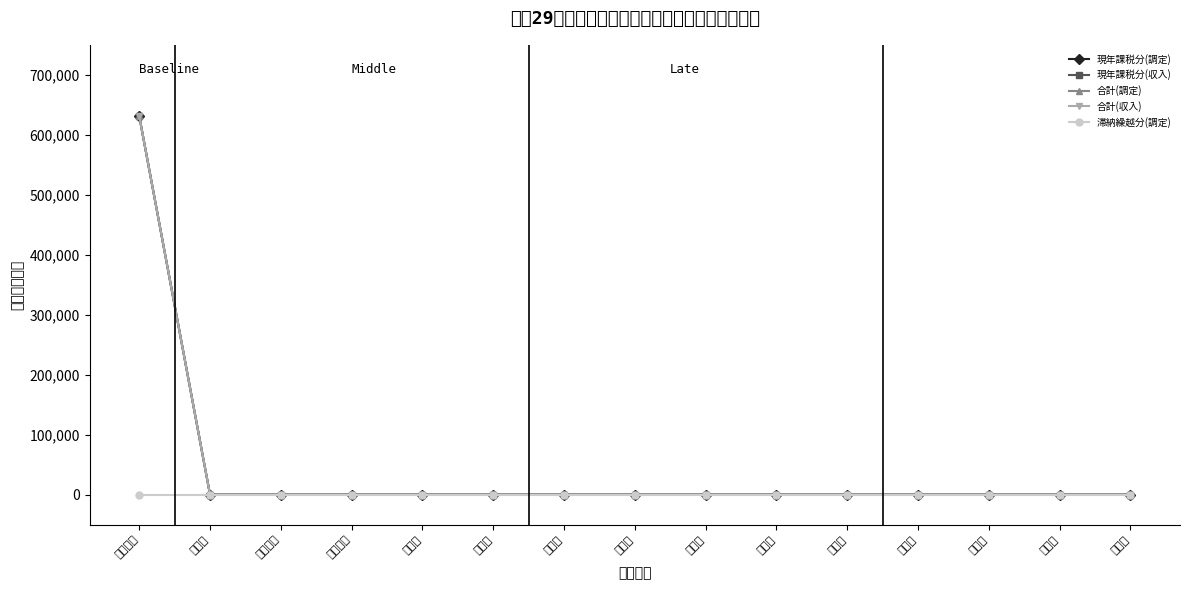

Rank the series at 筑後市 from highest to lowest value.

現年課税分(調定), 現年課税分(収入), 合計(調定), 合計(収入), 滞納繰越分(調定)